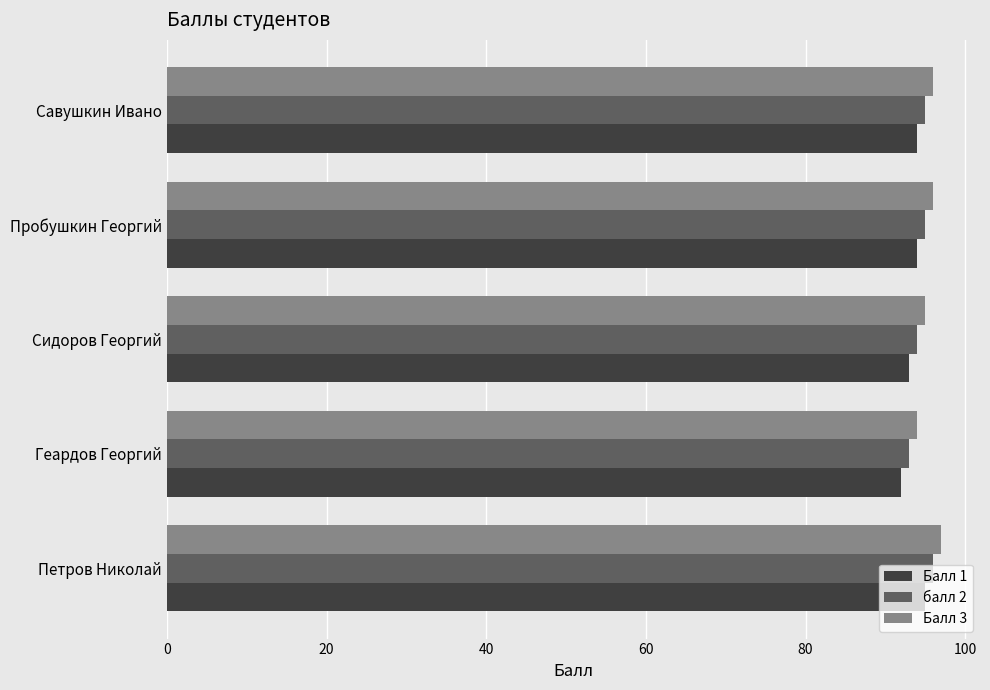

What is the average value of the Балл 3 series?

96